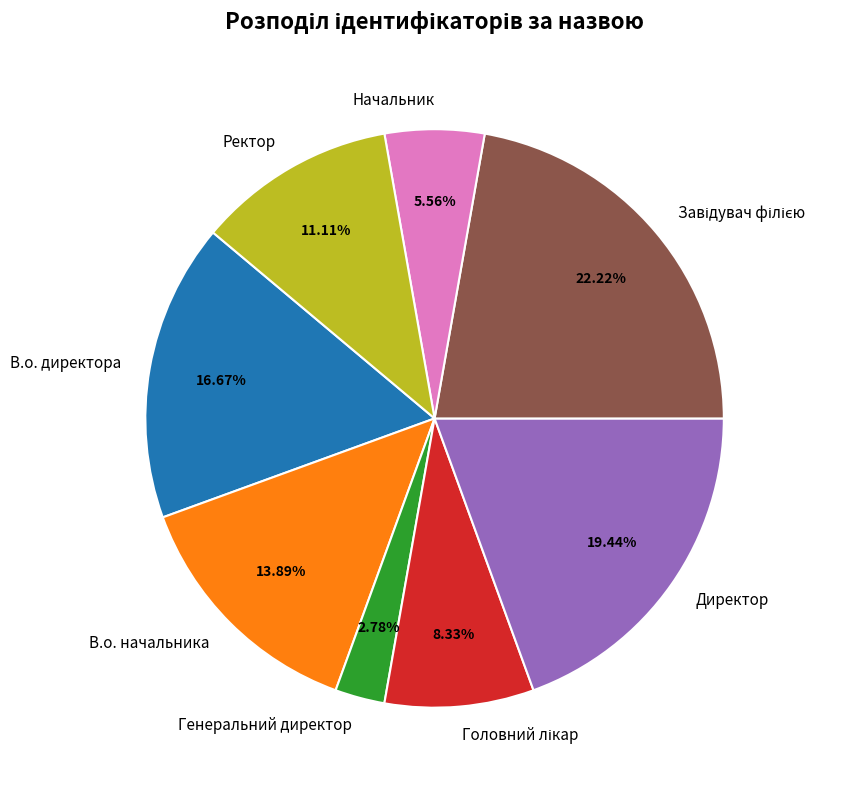

Does any single category account for the majority?

No